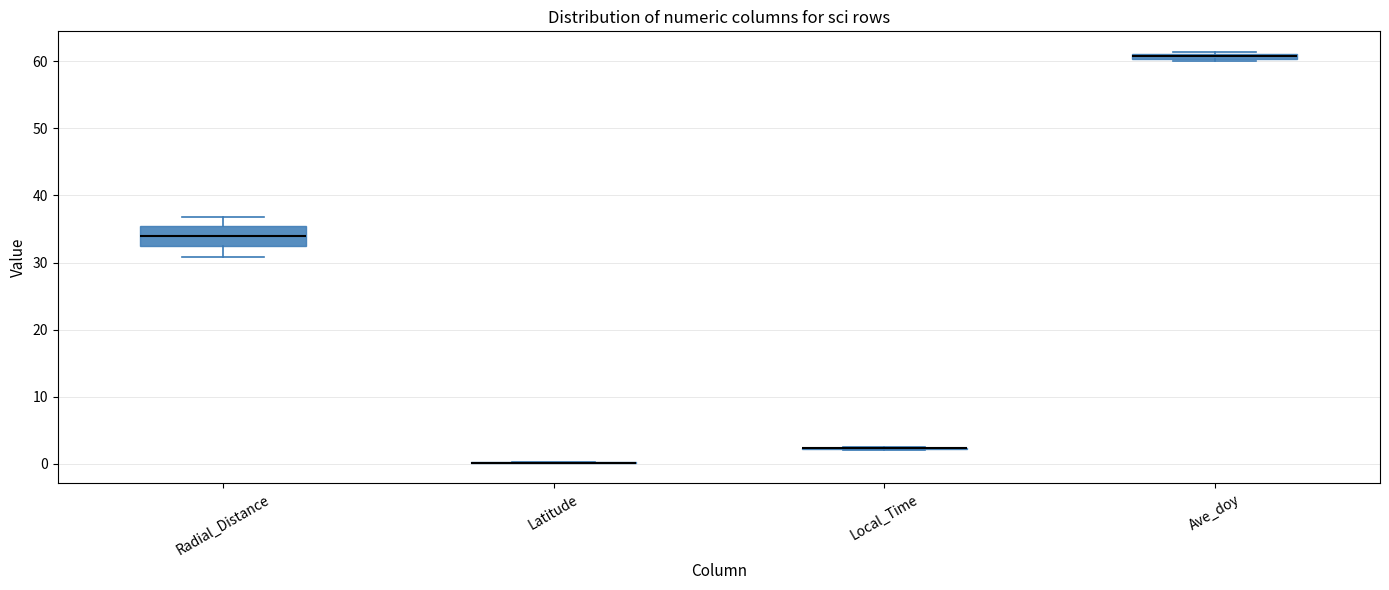

Where is the upper edge of the box for Radial_Distance on the y-axis? The values are not printed on the chart, so give them approximately, as read against the axis.

35